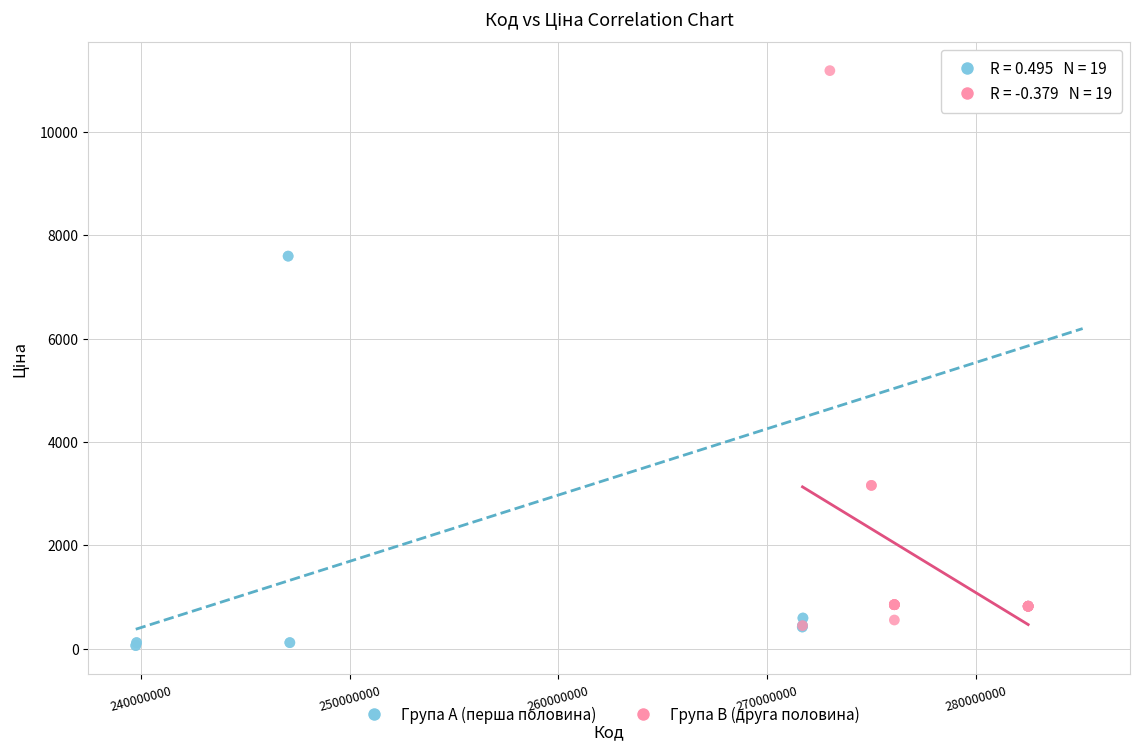

Which series has the widest spread of Y values?

Група A (перша половина)